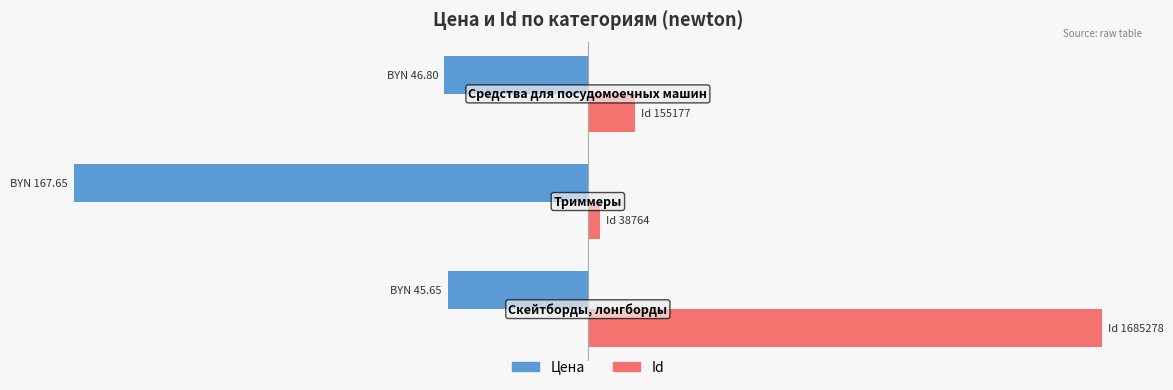

What are all the series names shown in the legend?

Цена, Id